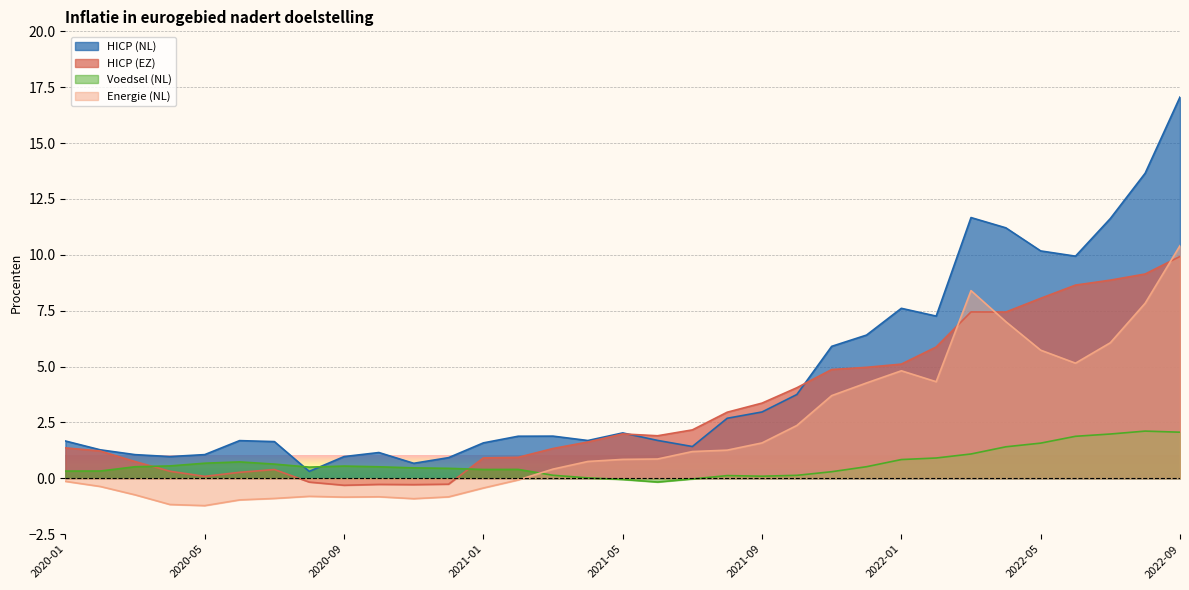

Rank the series by their maximum value, from highest to lowest.

HICP (NL), Energie (NL), HICP (EZ), Voedsel (NL)